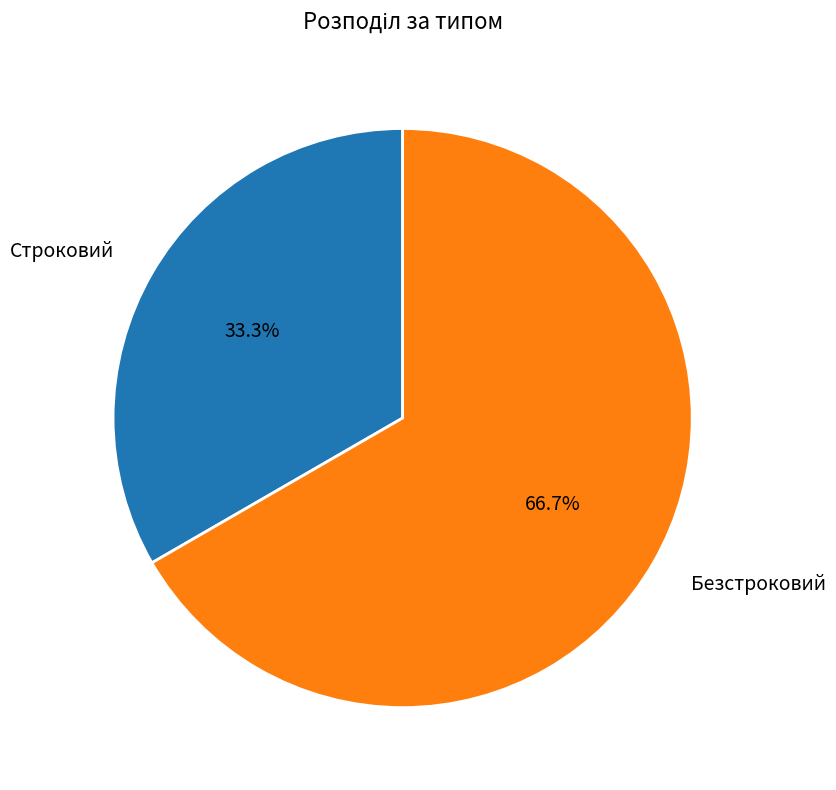

Is it true that Строковий is 33% of the pie?

True